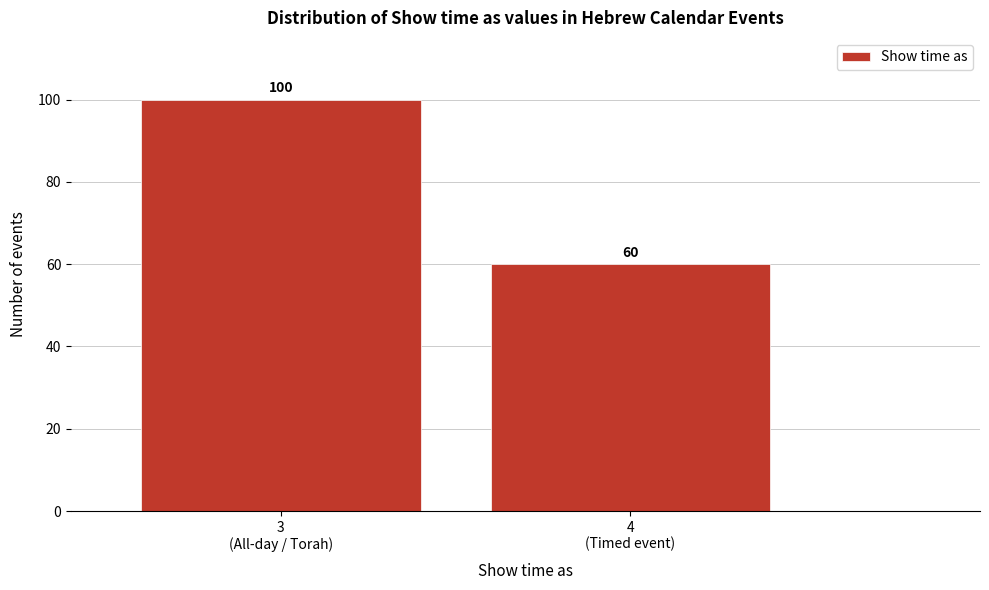

Reading left to right, transcribe all the data shown in this chart.

100	60